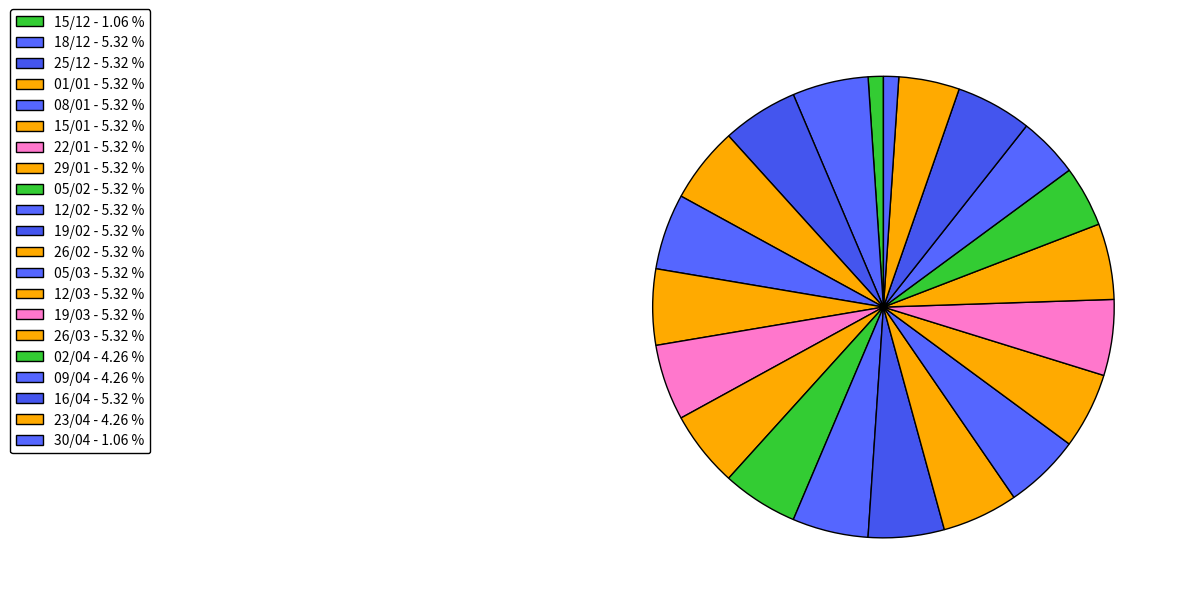

Which has a higher value, 25/12 or 15/01?

25/12